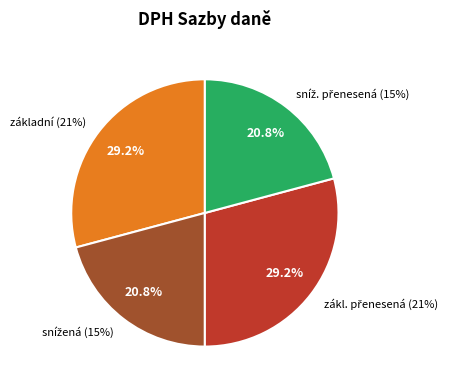

Count the number of slices in the pie.

5